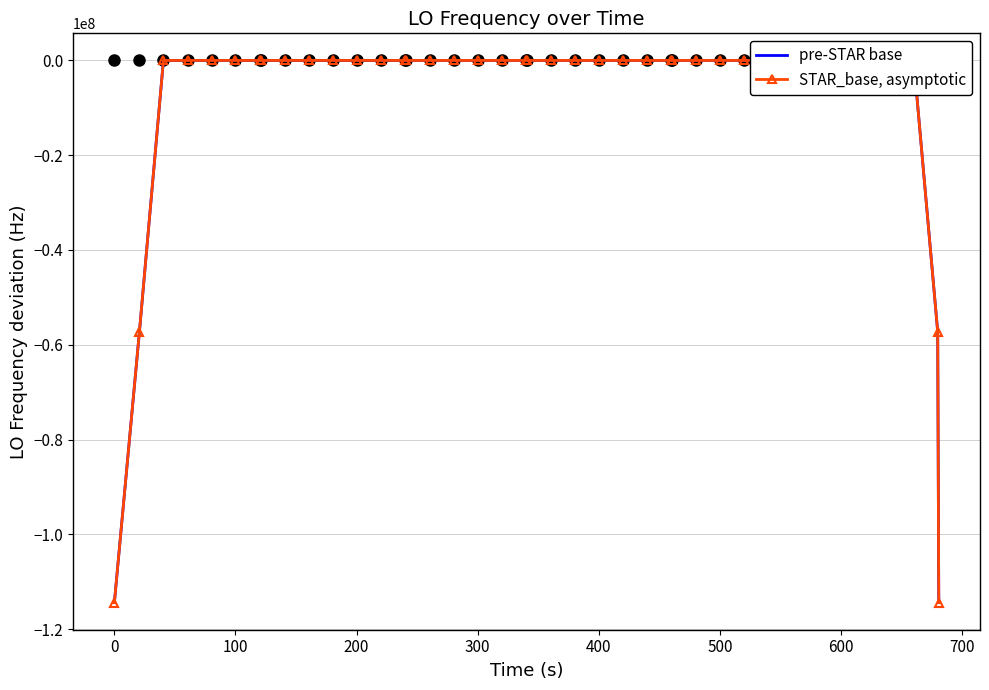

True or false: STAR_base, asymptotic and pre-STAR base intersect in this chart.

False